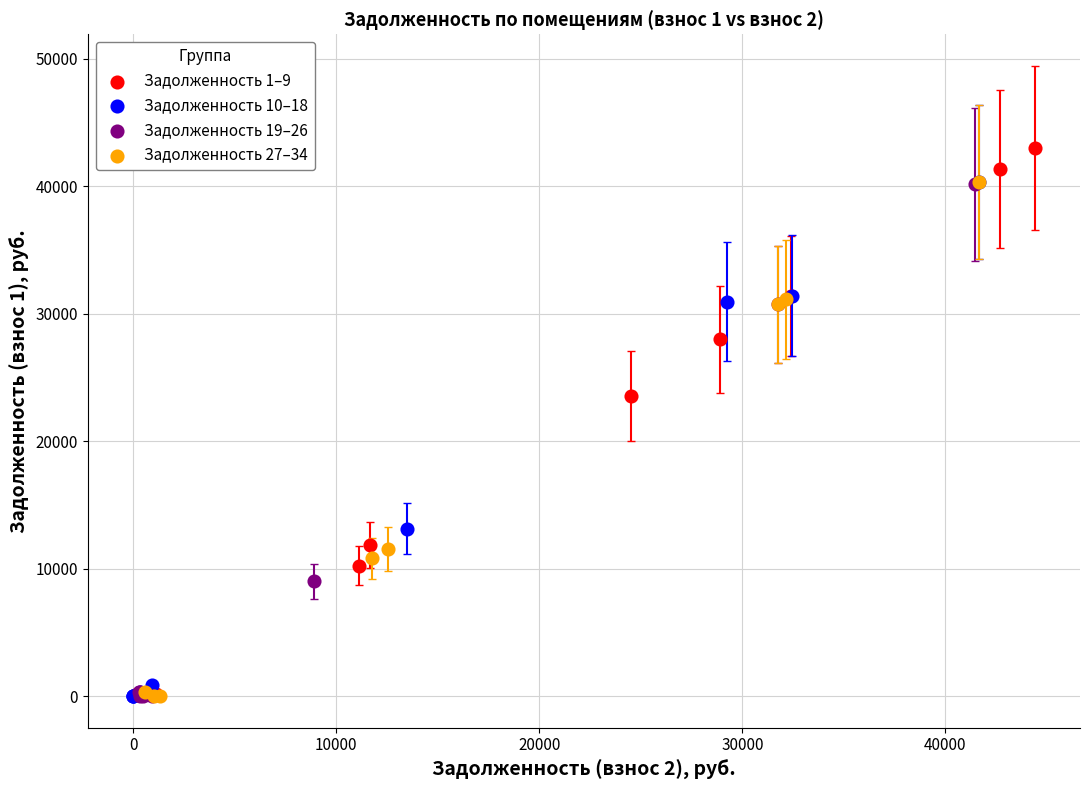

Which series reaches the maximum Y coordinate?

Задолженность 1–9